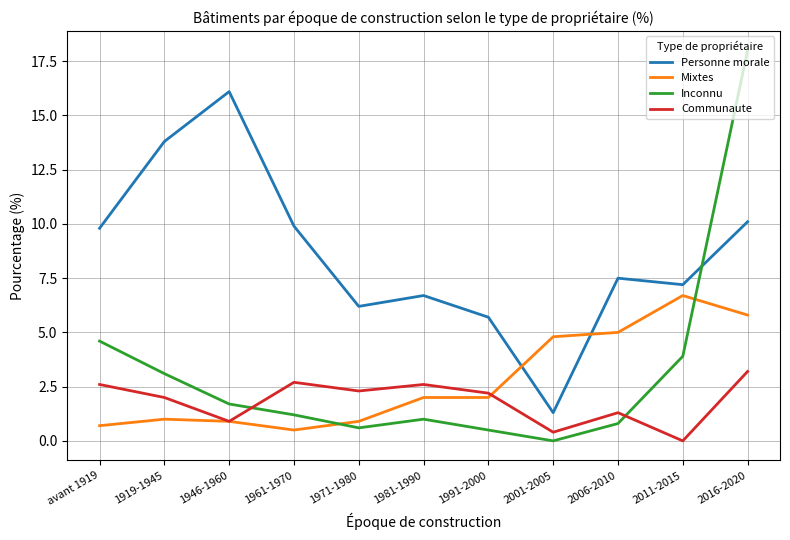

How many intersections are there between Communaute and Inconnu?

2